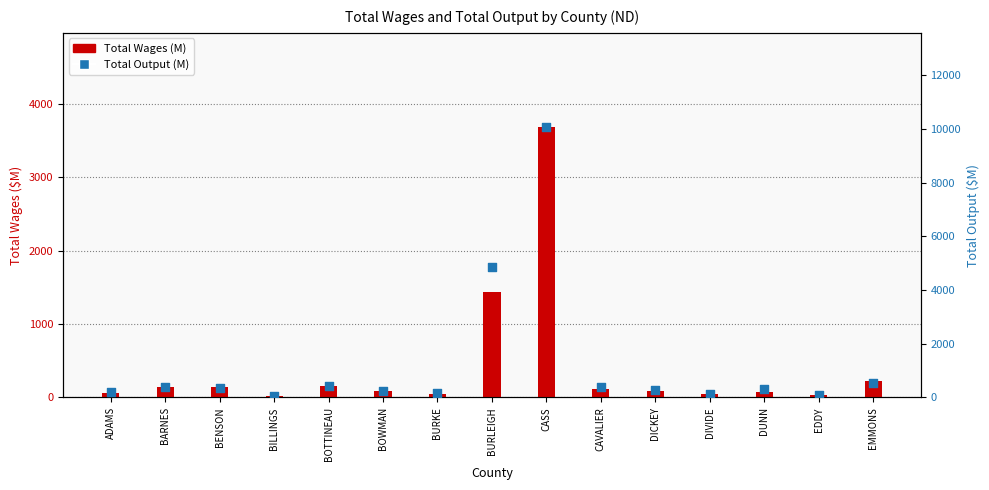

Which series contains the lowest Y value?

Total Wages (M)